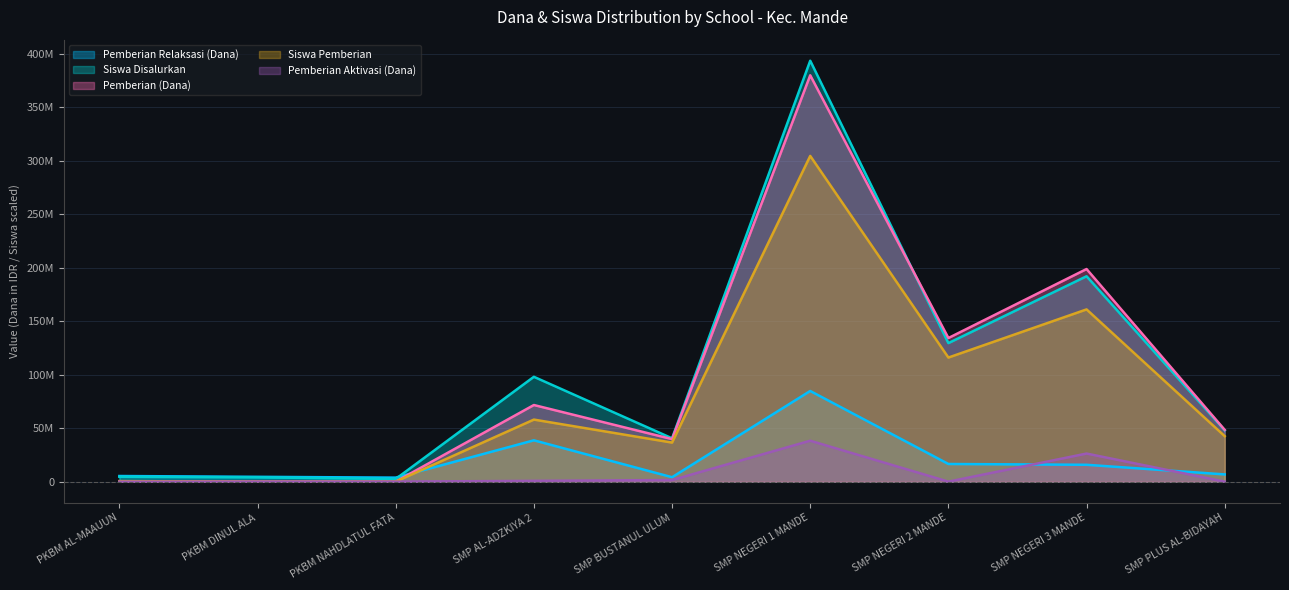

Is it true that Siswa Pemberian equals 36500000 at SMP BUSTANUL ULUM?

True